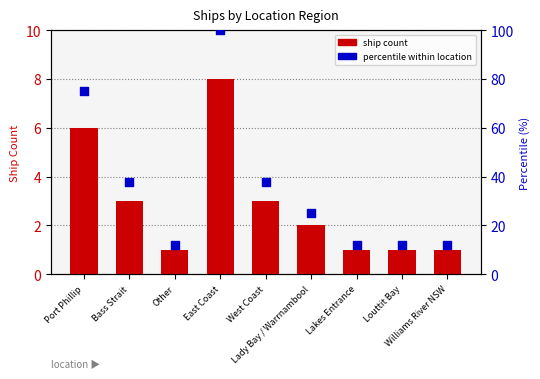

At which category is the sum across all series the highest?

East Coast